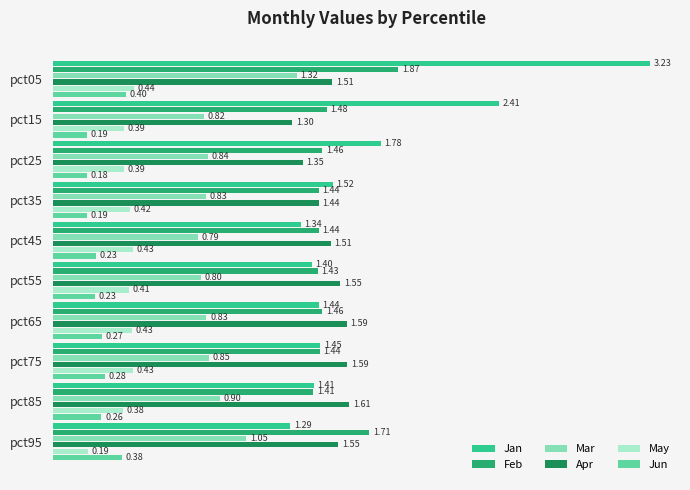

At which category is the sum across all series the highest?

pct05